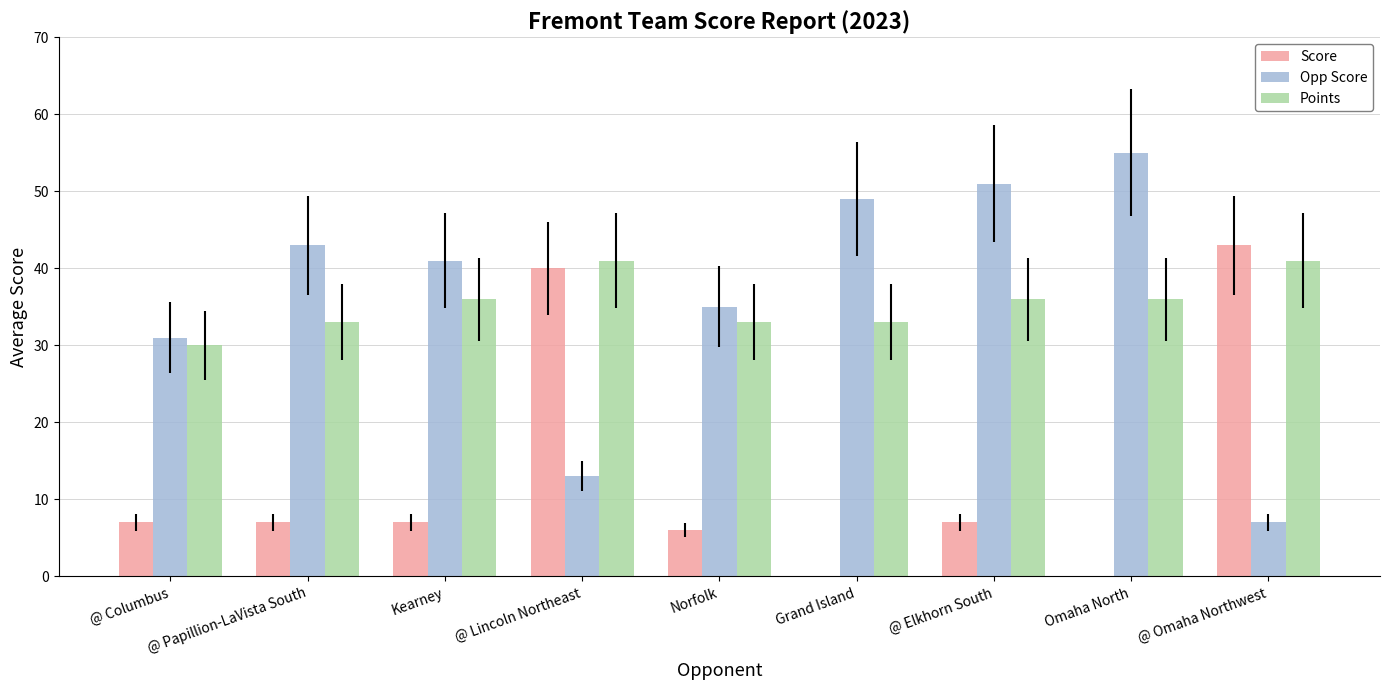

Which series changed the most between Kearney and Norfolk?

Opp Score